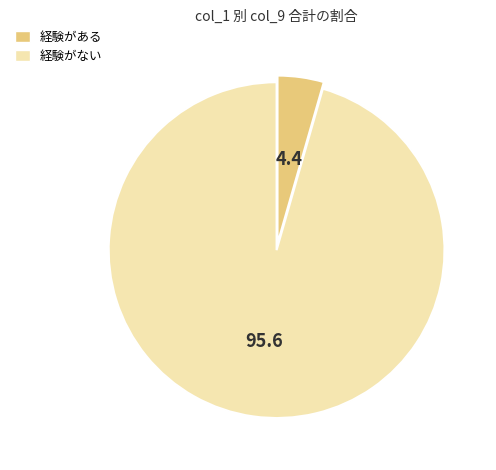

Is there a majority slice in this chart?

Yes